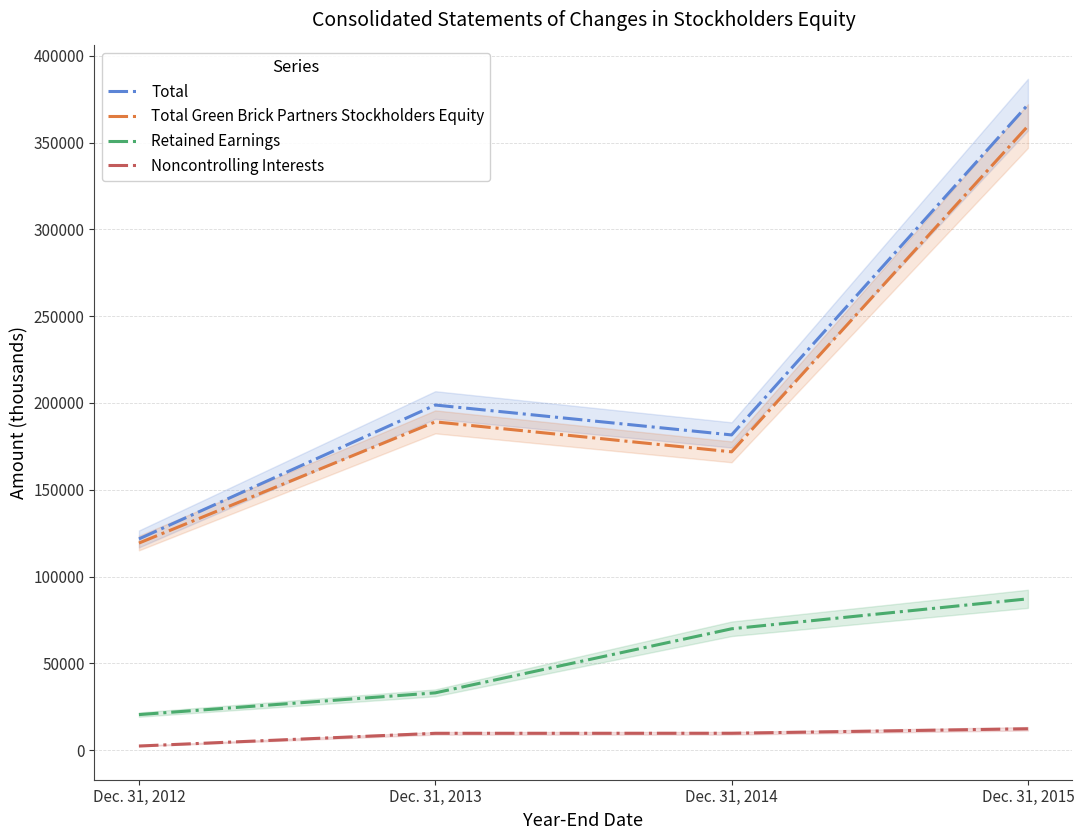

What is the average value of the Noncontrolling Interests series?

8541